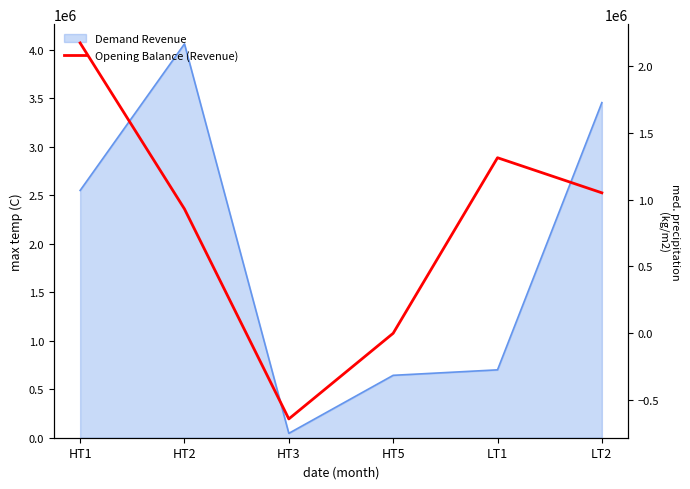

What is the minimum value shown in the chart?

-641138.6